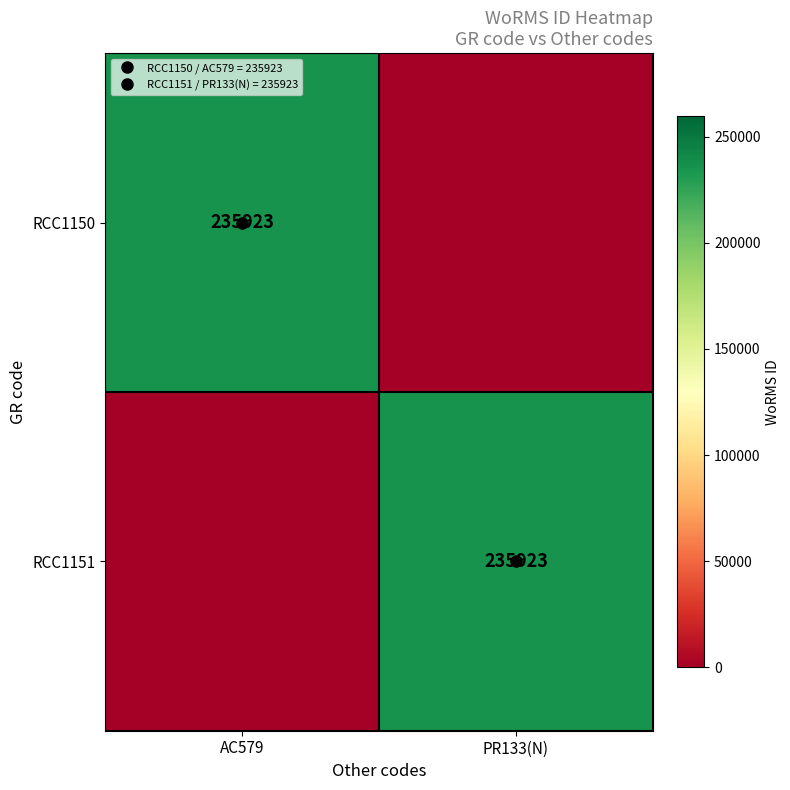

List the series in order of their peak value, lowest first.

RCC1150, RCC1151